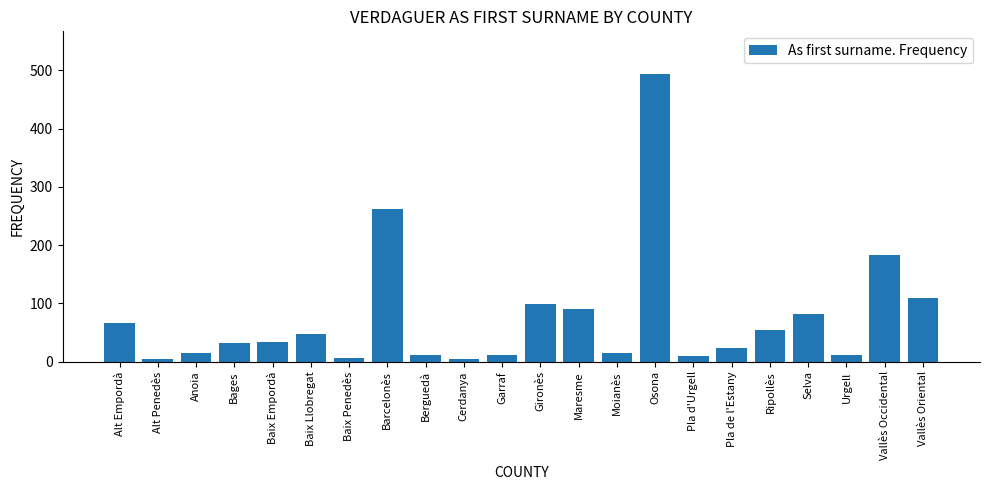

What is the change in value from Bages to Selva?

+49